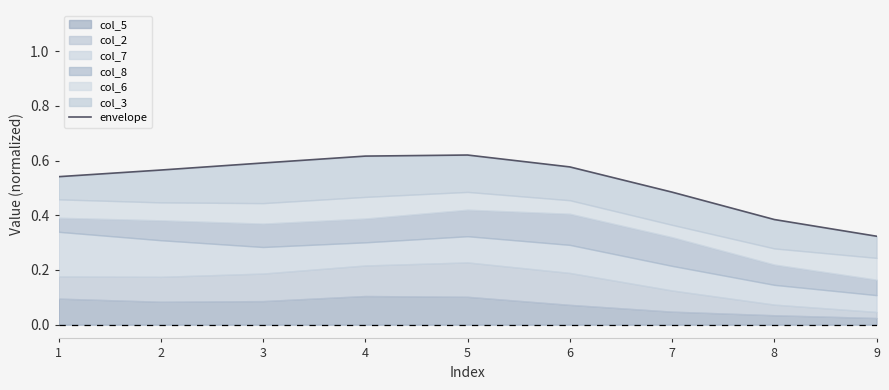

List the labels in order of value, largest first.

5, 4, 3, 6, 2, 1, 7, 8, 9